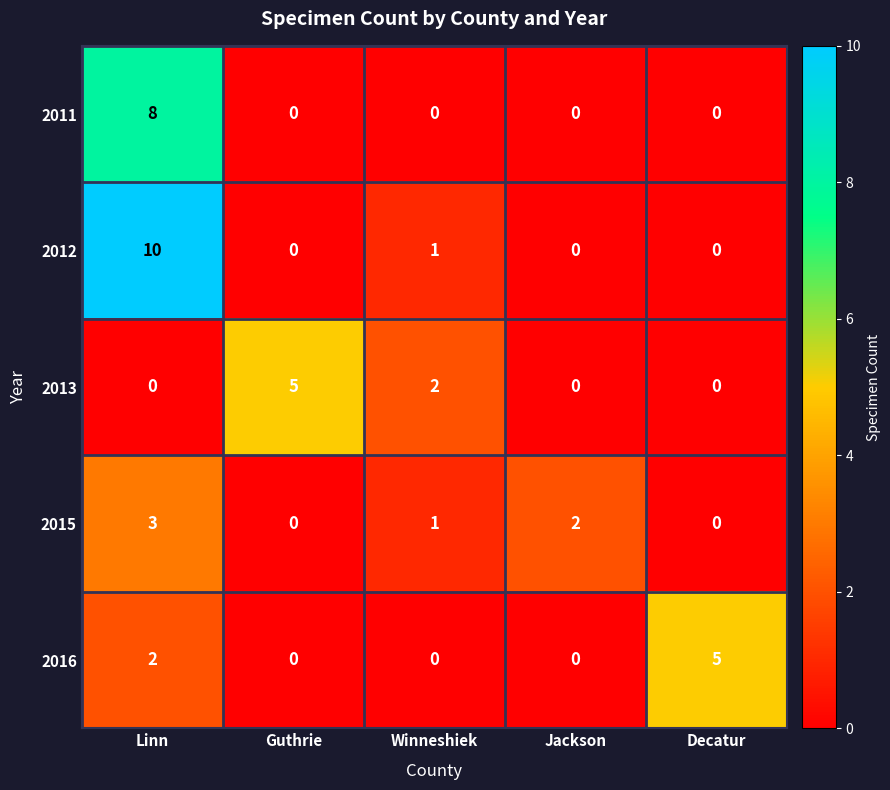

What is the maximum value shown in the chart?

10